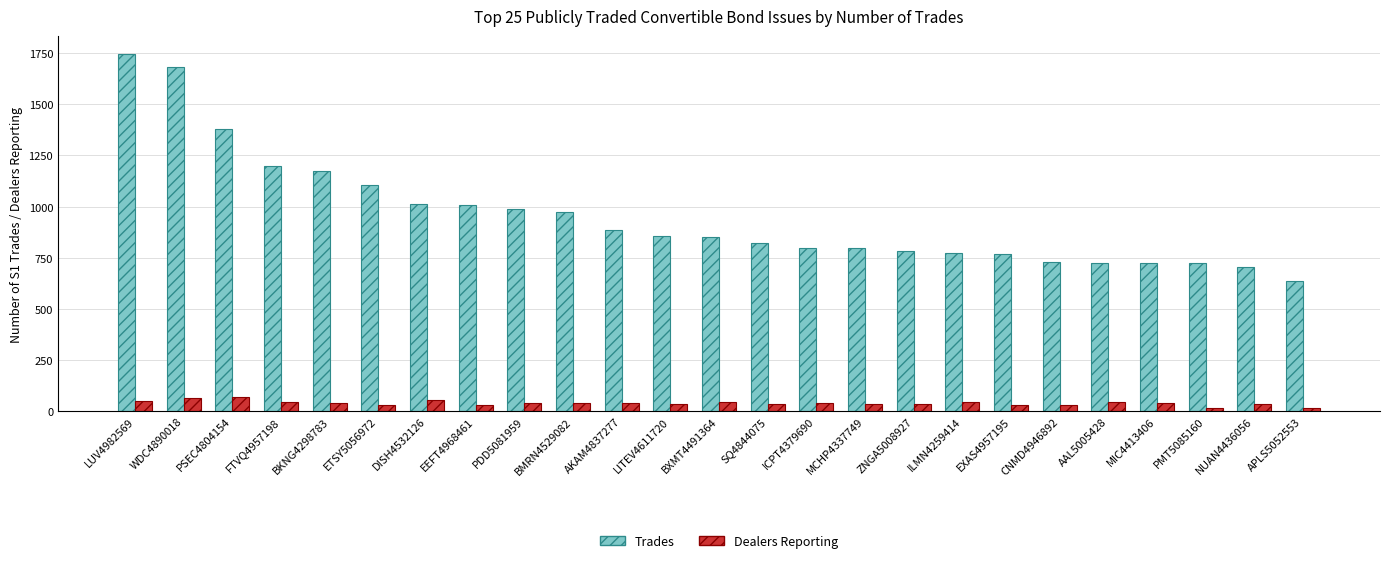

What is the label of the 24th bar from the left?

NUAN4436056